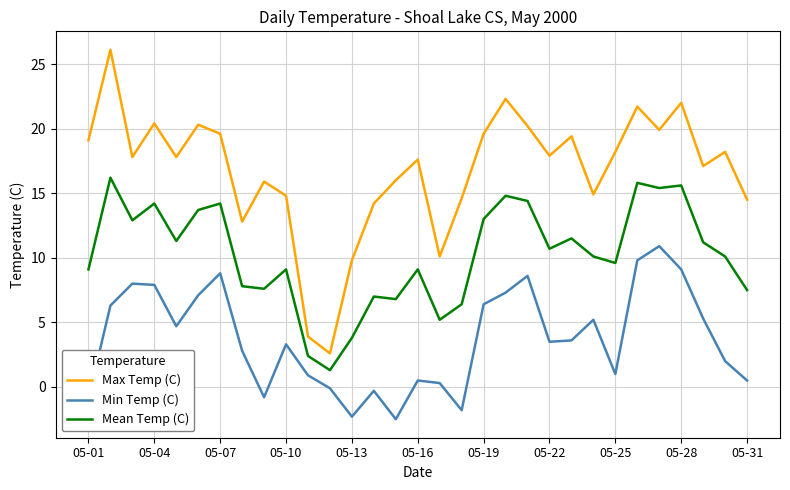

True or false: Max Temp (C) and Min Temp (C) cross at least once.

False